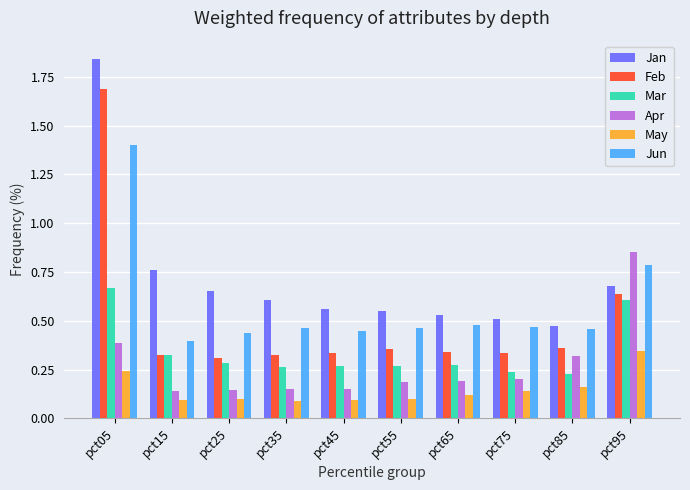

Count the Jan values in the range 0 to 1.

9